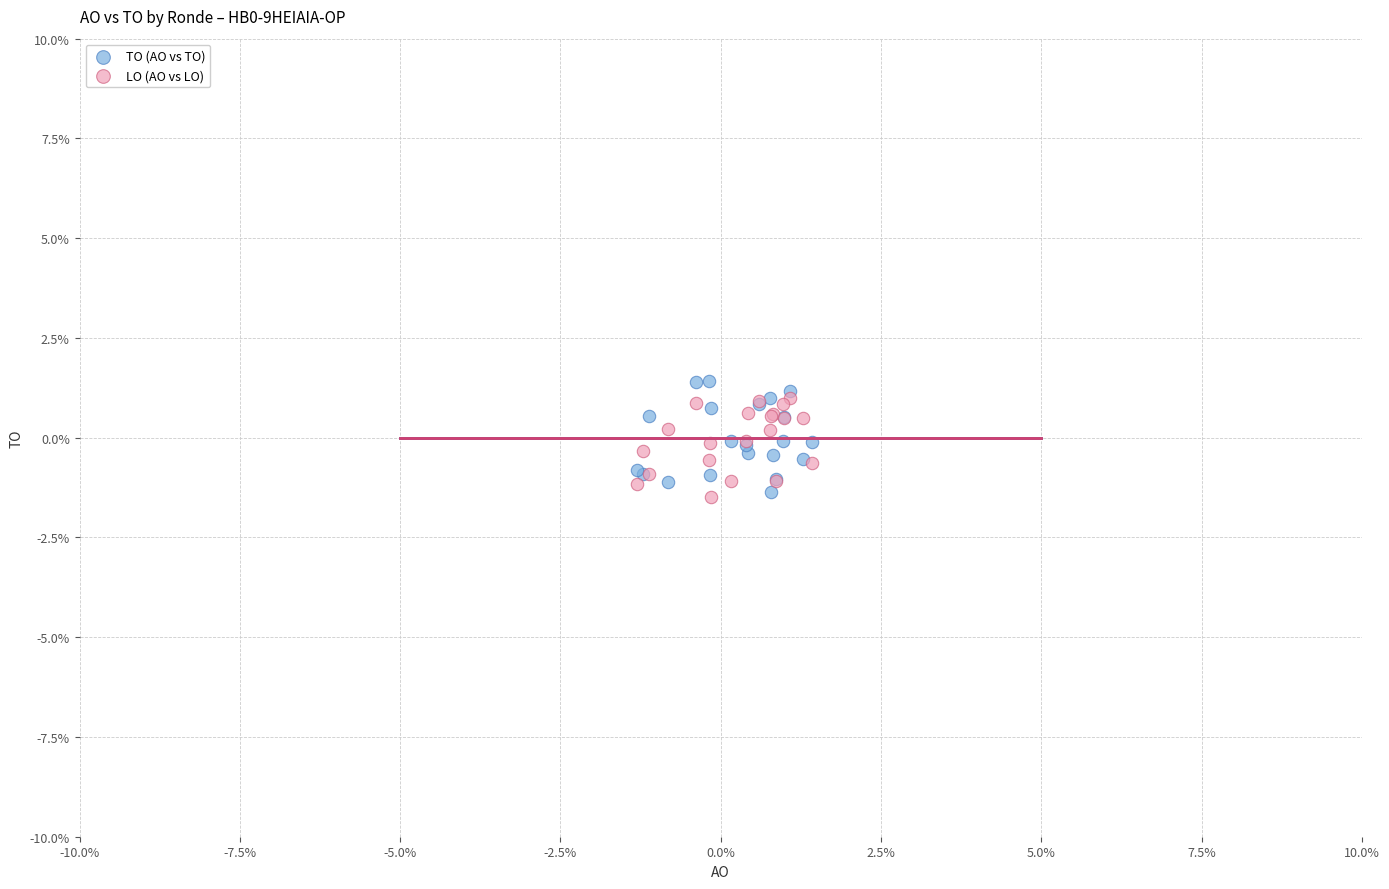

What are all the series names shown in the legend?

TO (AO vs TO), LO (AO vs LO)